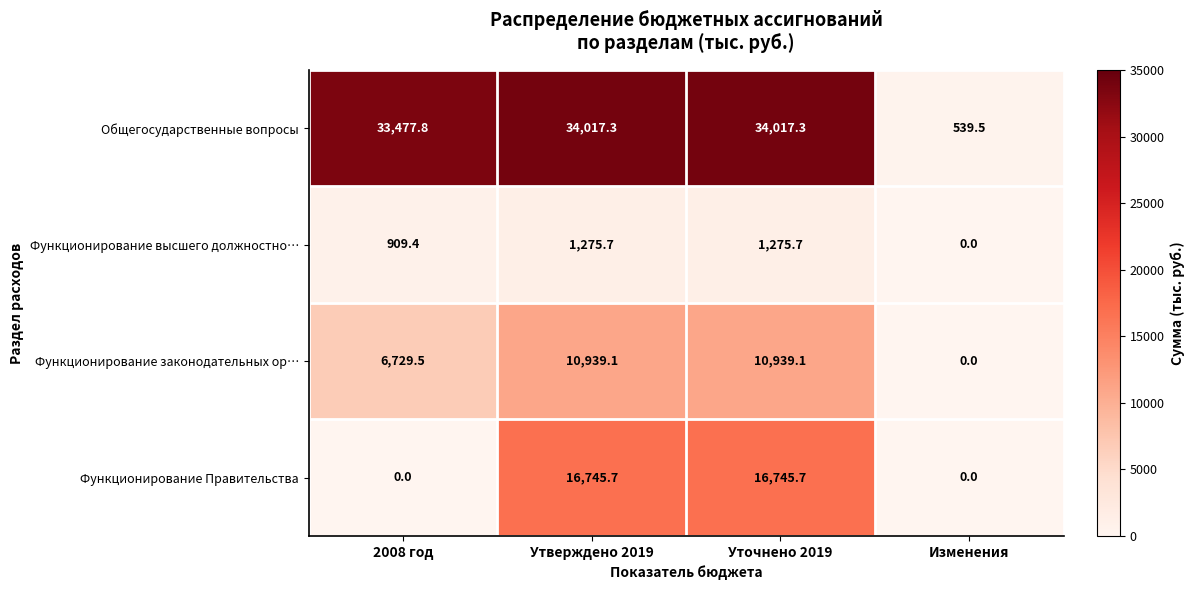

What is the sum of the Общегосударственные вопросы values at Уточнено 2019 and Изменения?

34556.8